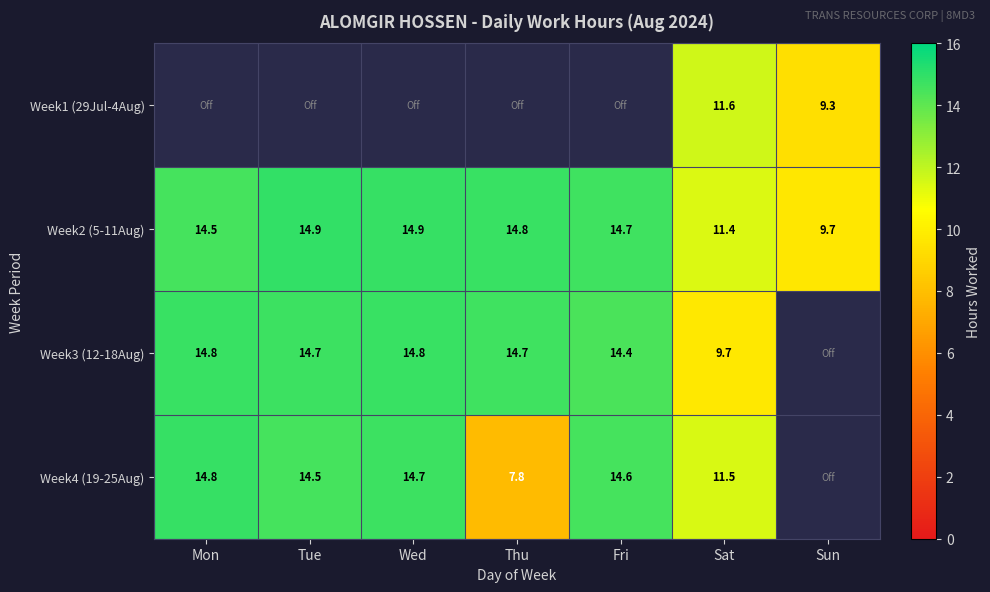

The value of Week4 (19-25Aug) at Fri is 14.6. True or false?

True